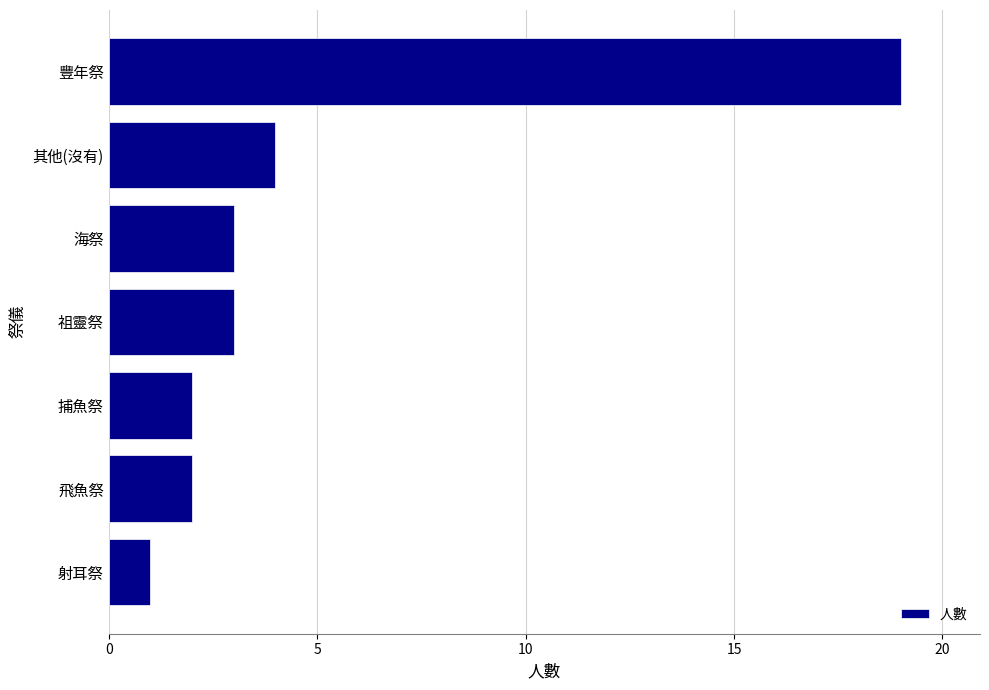

Reading bottom to top, transcribe all the data shown in this chart.

1	2	2	3	3	4	19